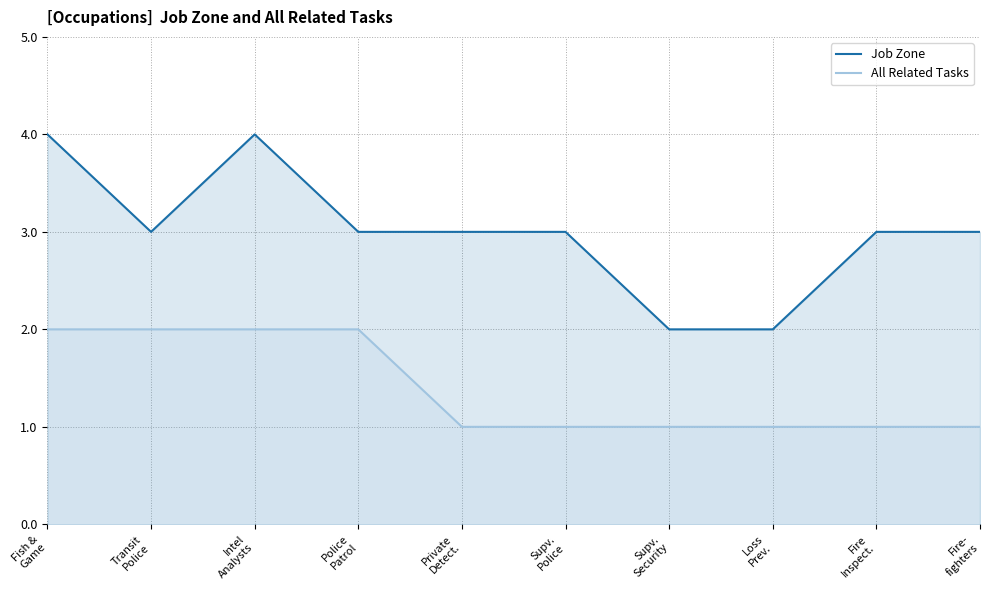

At Loss
Prev., list the series in order from smallest to largest.

All Related Tasks, Job Zone